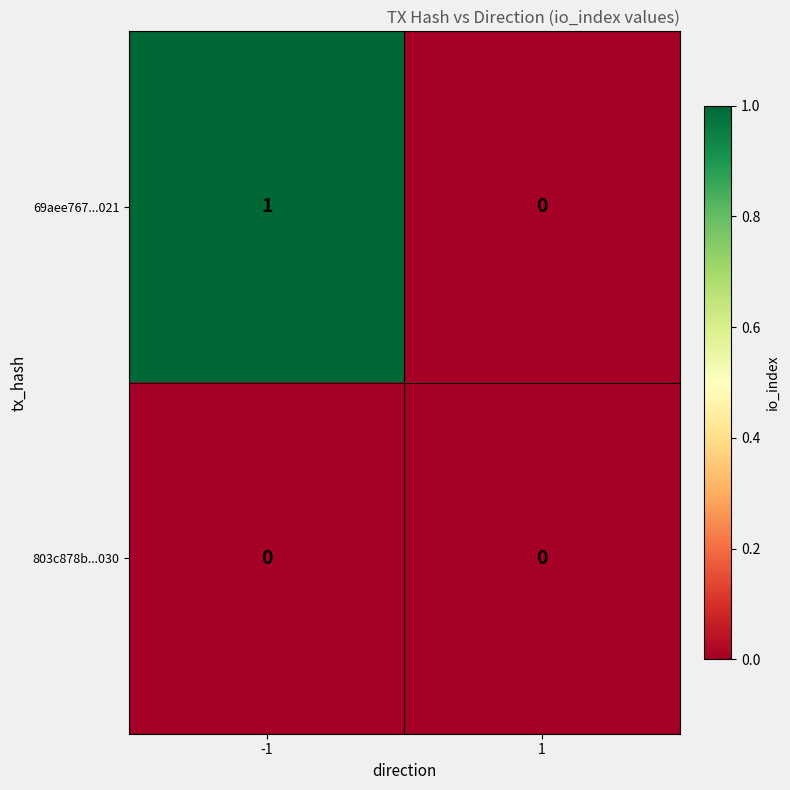

Which series has the largest total across all categories?

69aee767...021